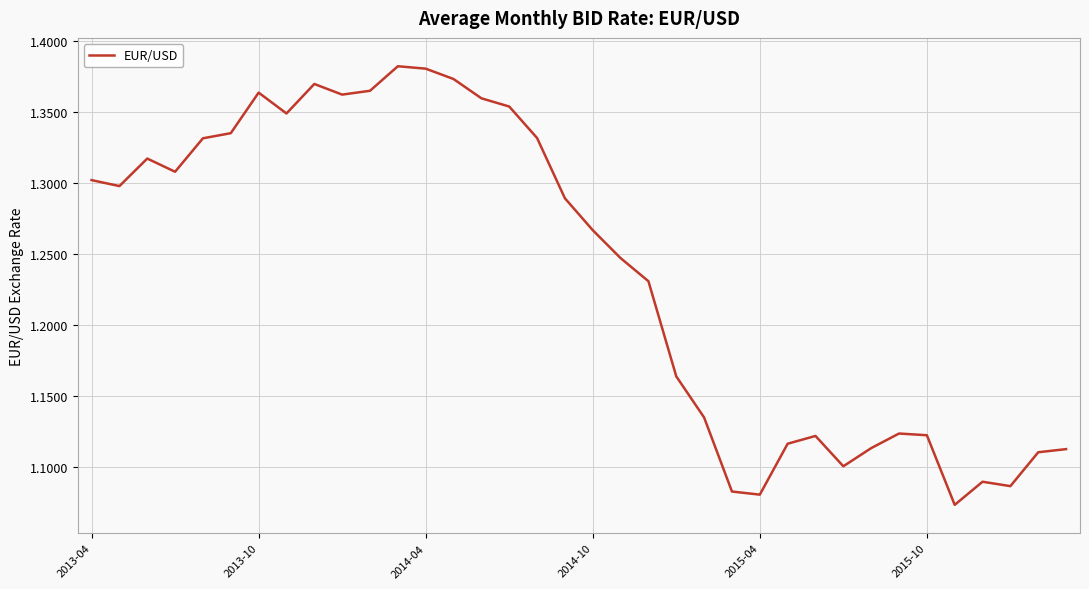

What is the difference between the maximum and minimum values?

0.3